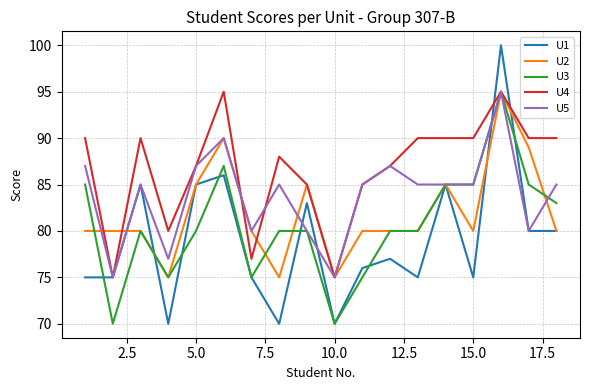

What is the maximum value for U1?

100